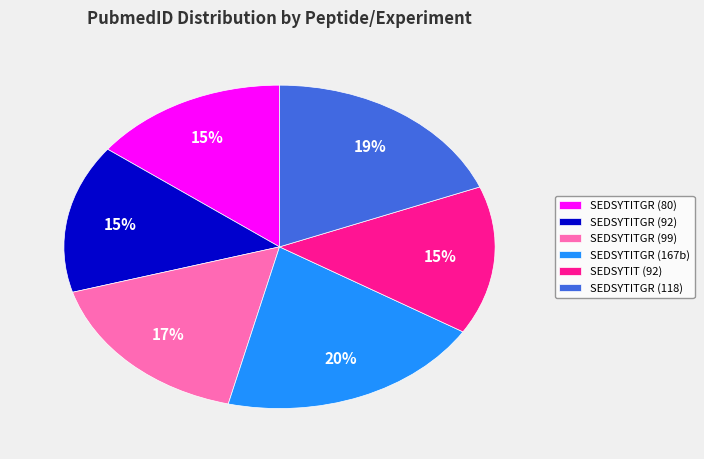

To the nearest percent, what is the average slice percentage?

17%